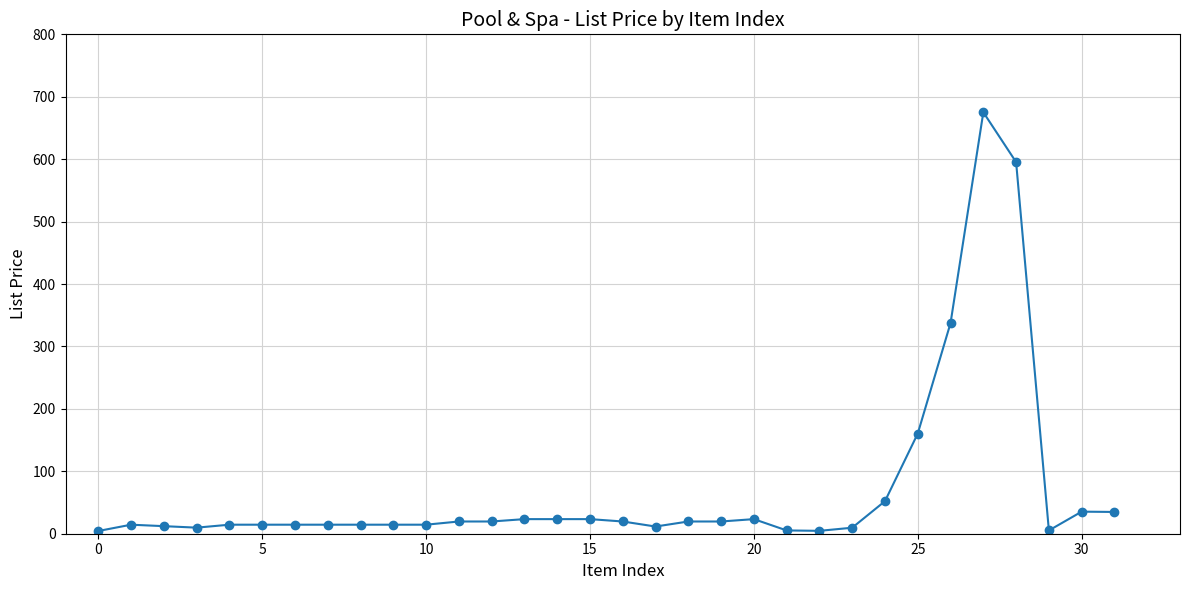

What is the difference between the second highest and second lowest values?

590.7